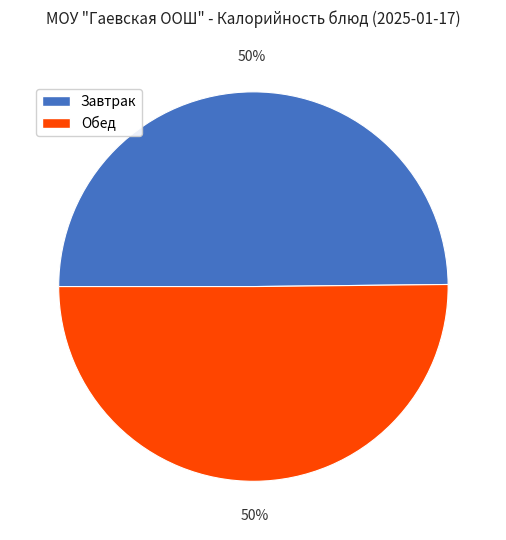

Is it true that Обед is 56% of the pie?

False